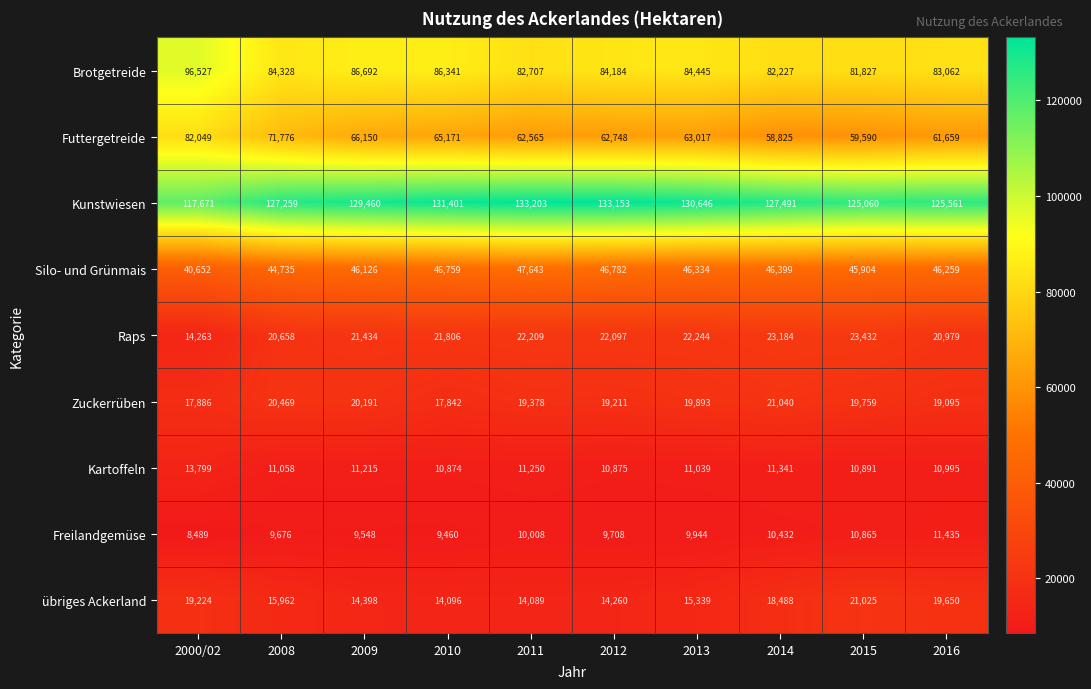

What is the maximum value for übriges Ackerland?

21025